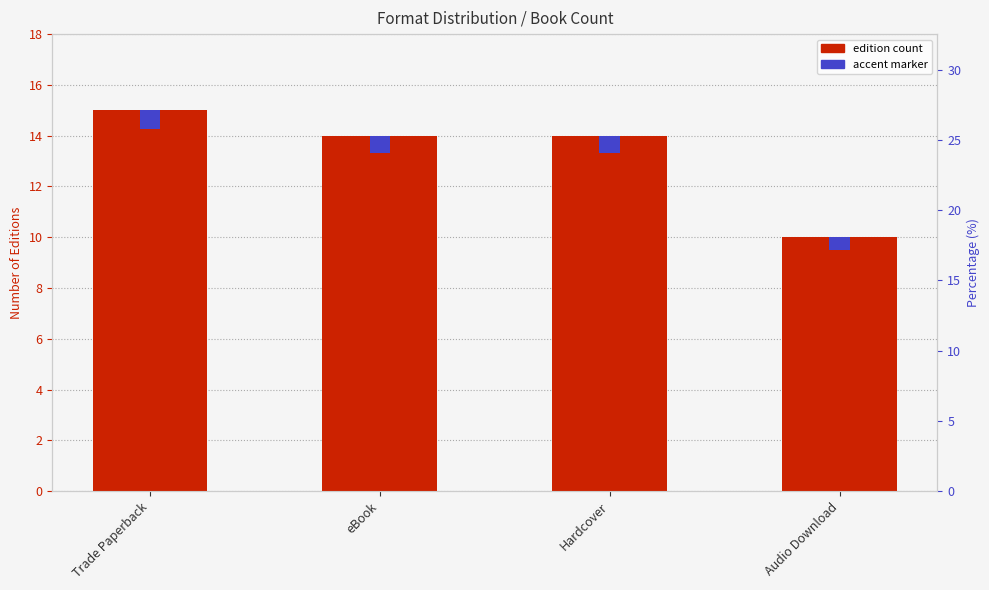

At how many categories does at least one series exceed 11?

3